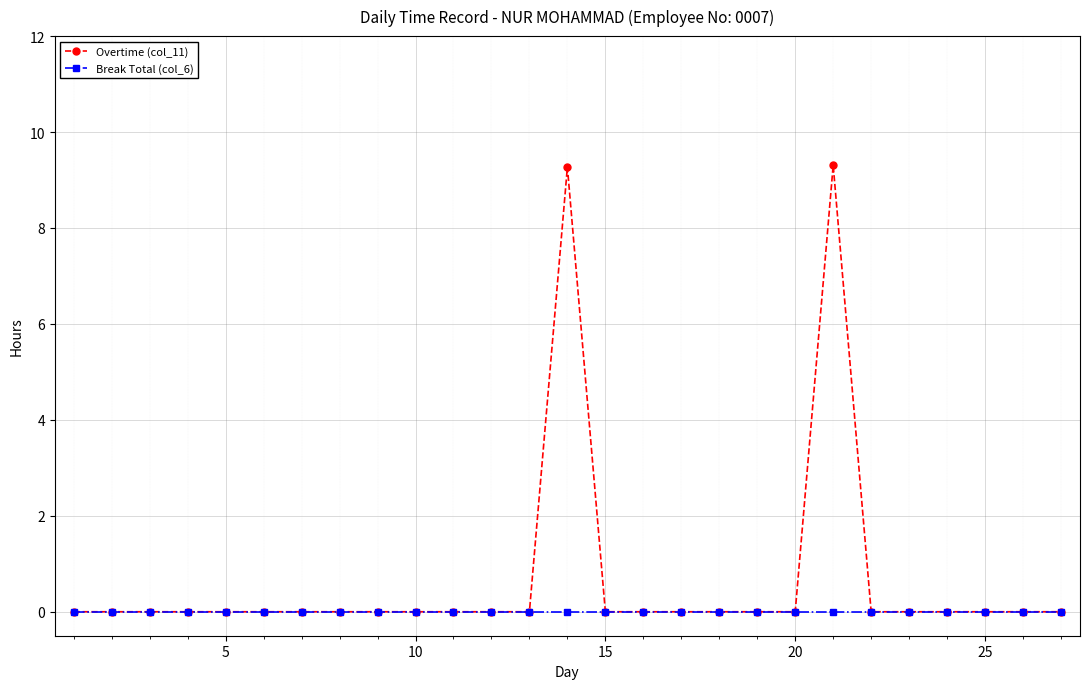

Which series has the widest spread of values?

Overtime (col_11)